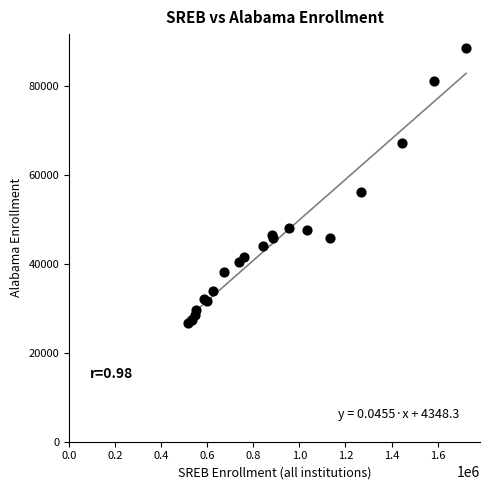

What Y value in the scatter plot is closest to 57593?

56182